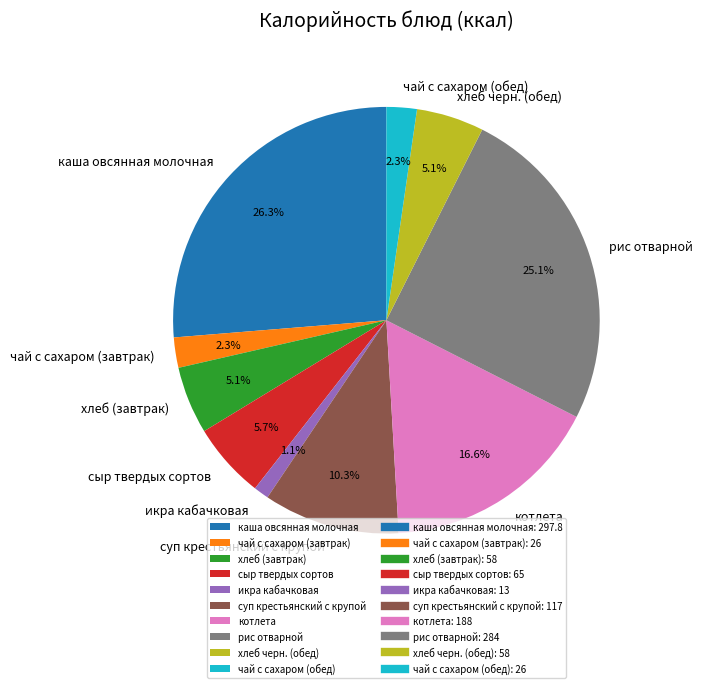

To the nearest percent, what portion does чай с сахаром (обед) represent?

2%